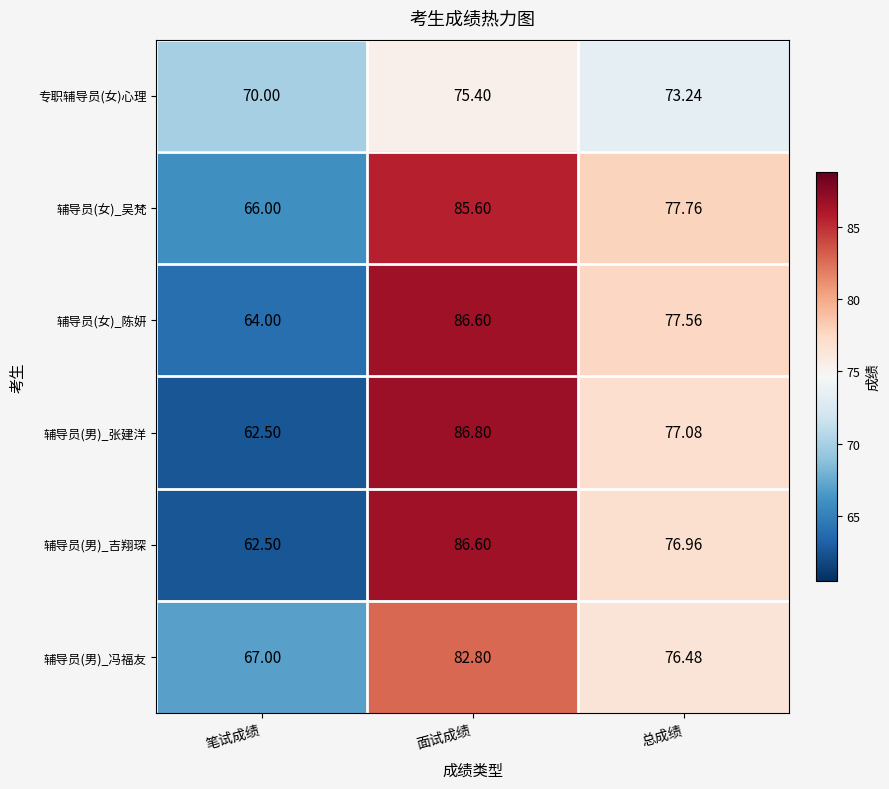

Where is 辅导员(男)_冯福友 nearest to the value 74?

总成绩